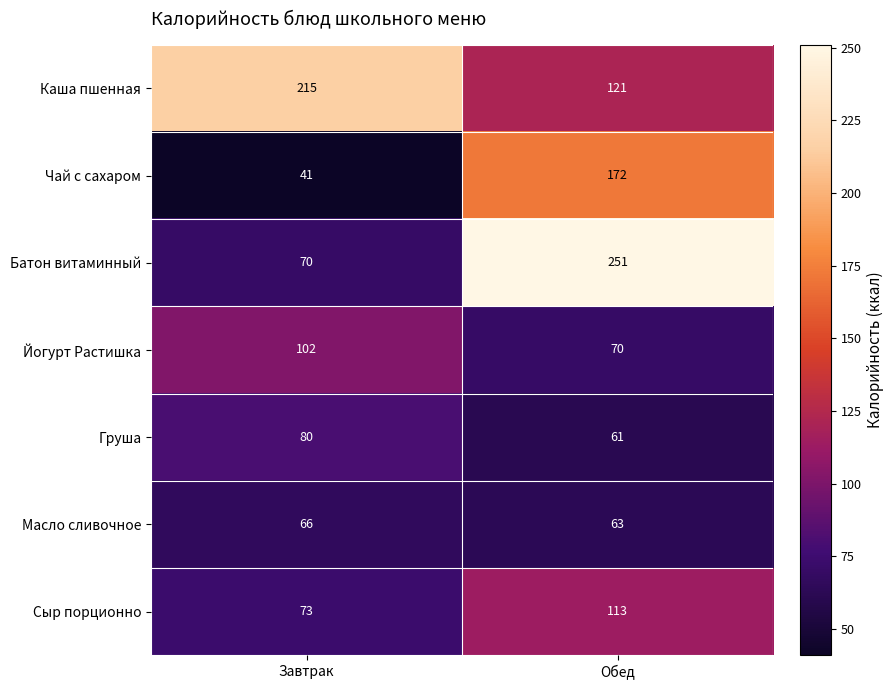

What is the approximate value of Чай с сахаром at Обед, to the nearest 10?

170